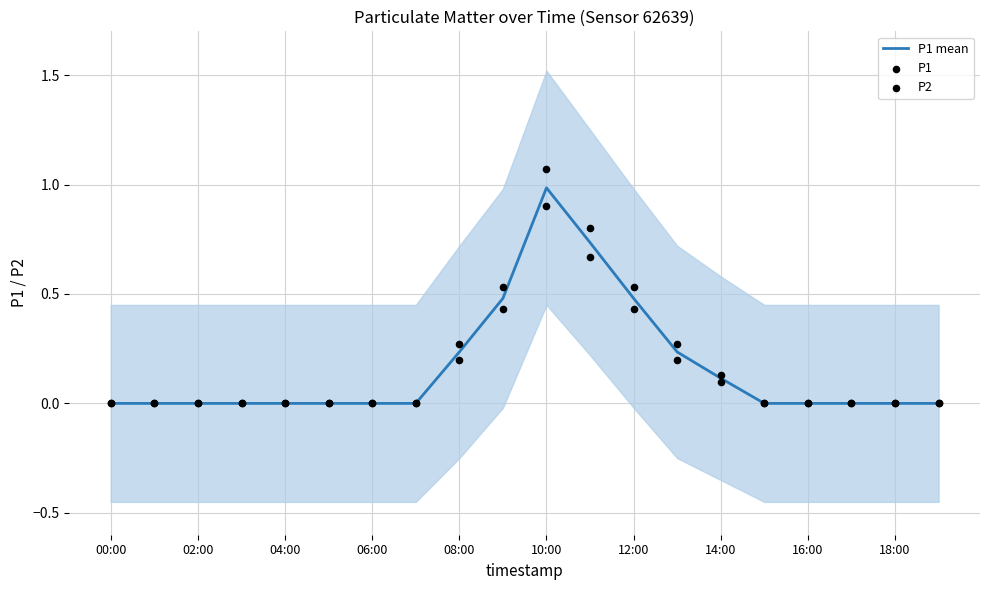

Which series has the largest total across all categories?

P1